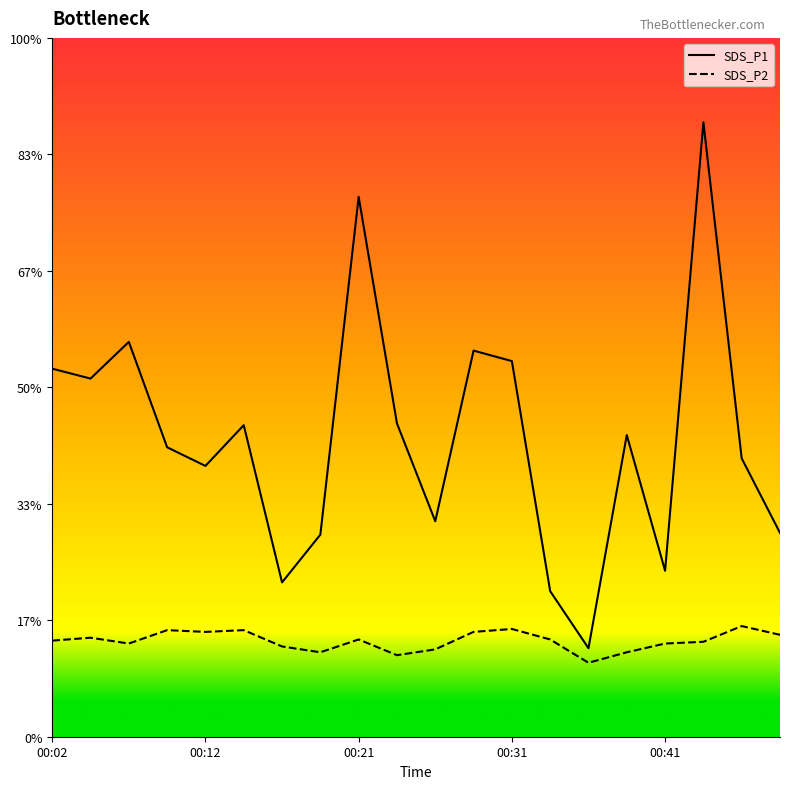

How many SDS_P2 values are between 1 and 2?

20